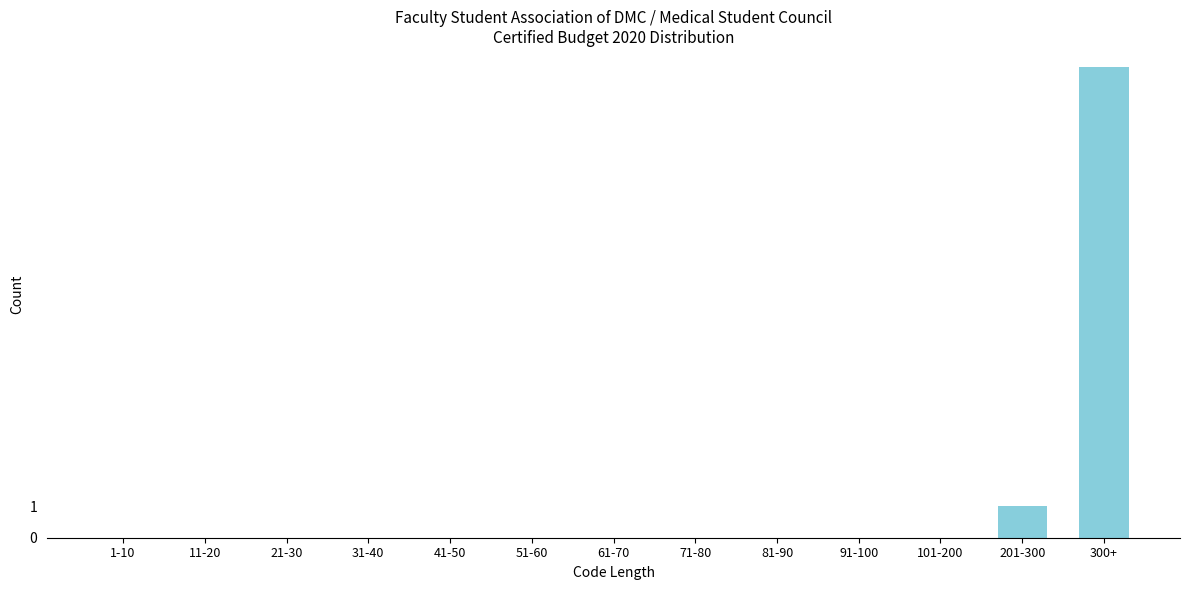

Reading left to right, list all the values displayed in this chart.

1-10=0	11-20=0	21-30=0	31-40=0	41-50=0	51-60=0	61-70=0	71-80=0	81-90=0	91-100=0	101-200=0	201-300=1	300+=15